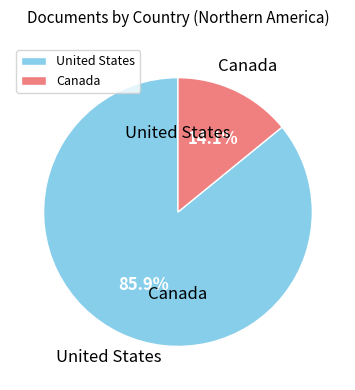

True or false: United States accounts for 77% of the total.

False